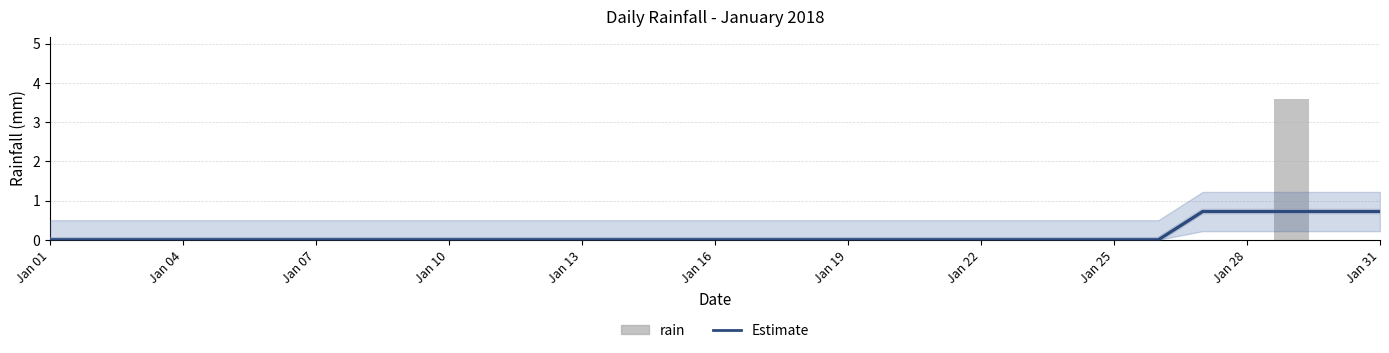

What is the difference between the second highest and minimum values in the Estimate series?

0.7